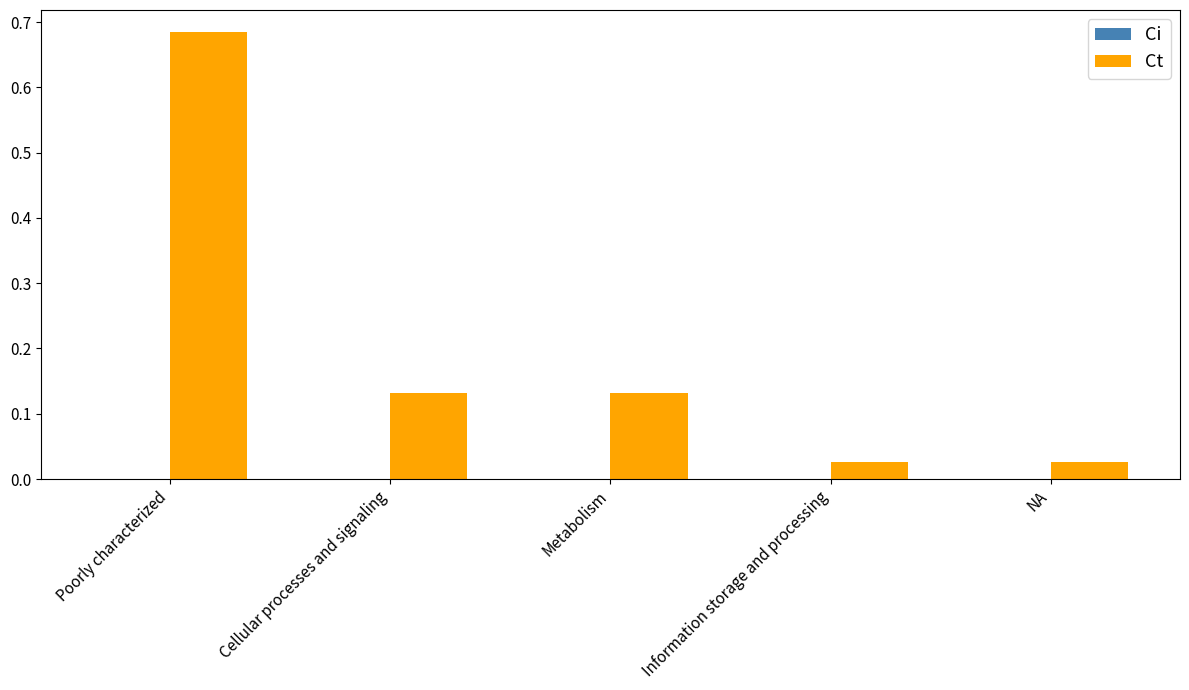

Which has a higher value, NA or Metabolism?

Metabolism